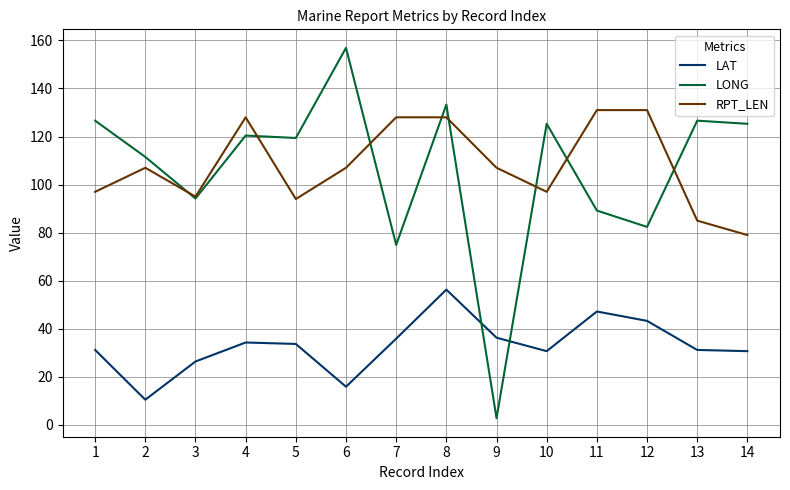

The value of LAT at 2 is 10.5. True or false?

True